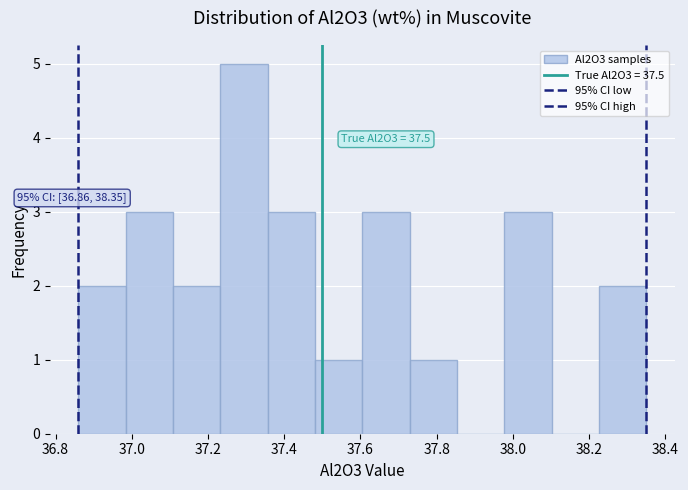

Which range on the x-axis has the tallest bar?

37.24 to 37.36